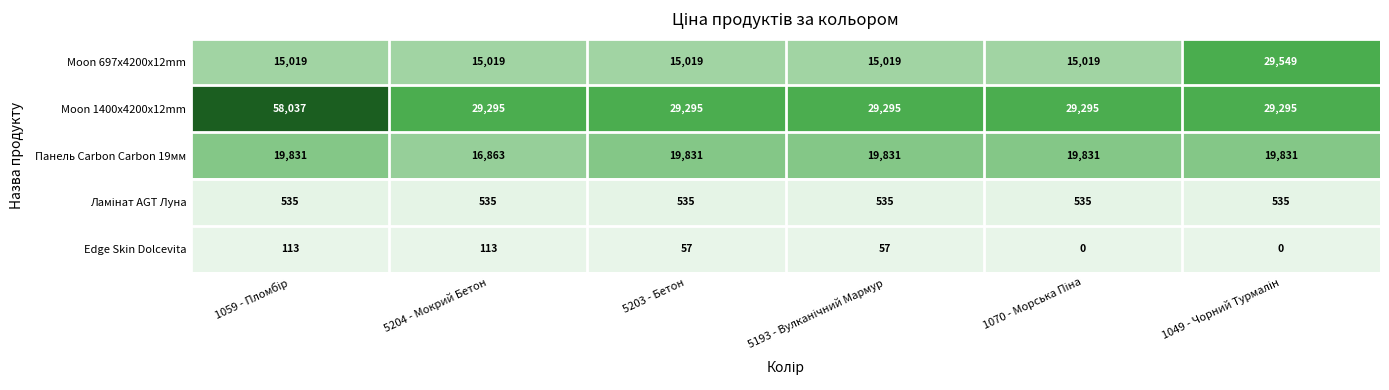

True or false: Moon 697x4200x12mm has a value of 20395 at 5203 - Бетон.

False